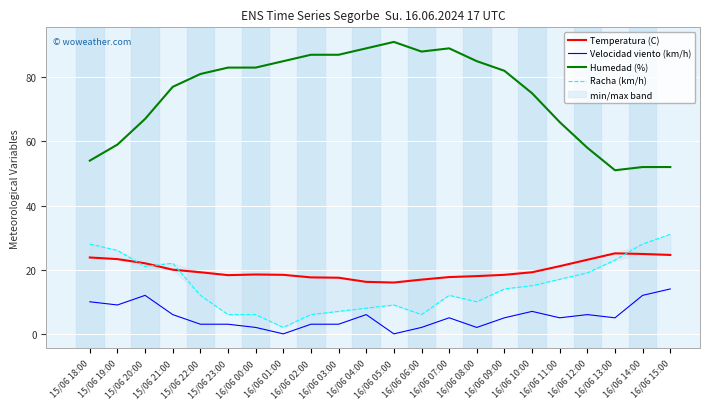

What is the label of the 16th point from the right?

16/06 00:00